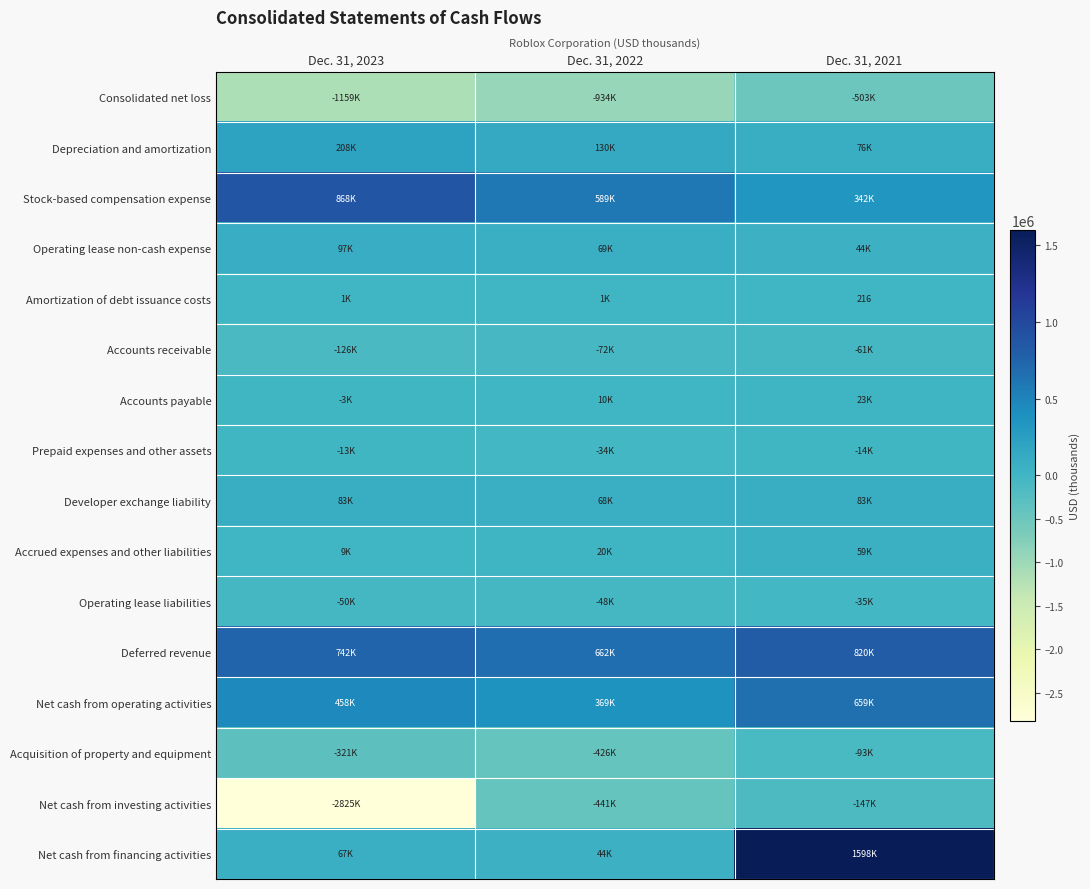

What is the difference between the highest and lowest values at Dec. 31, 2022?

1596519